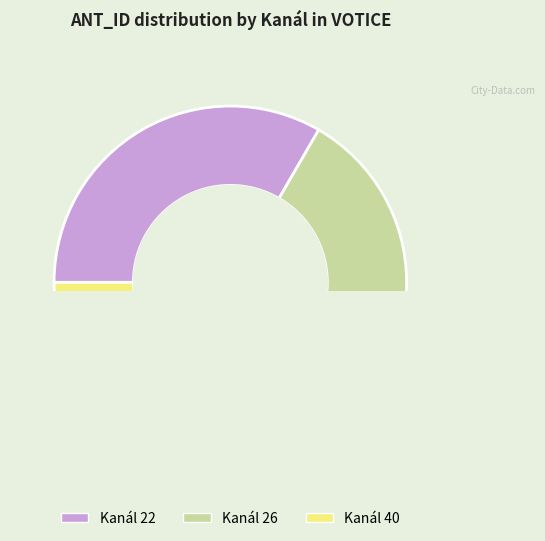

The 26 slice represents 33% of the pie. True or false?

True